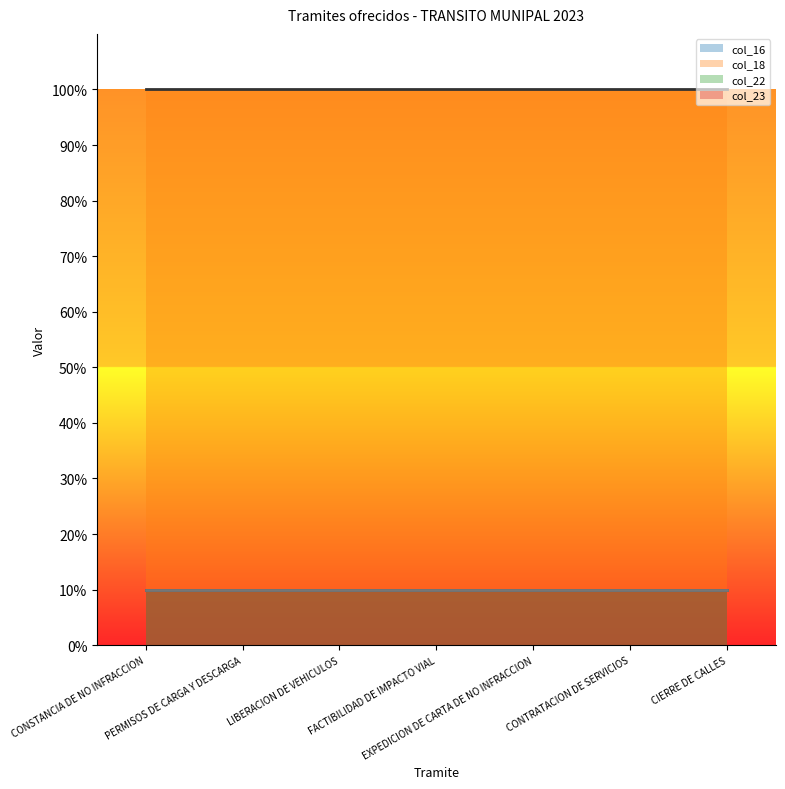

True or false: col_18 has a value of 16 at CIERRE DE CALLES.

False